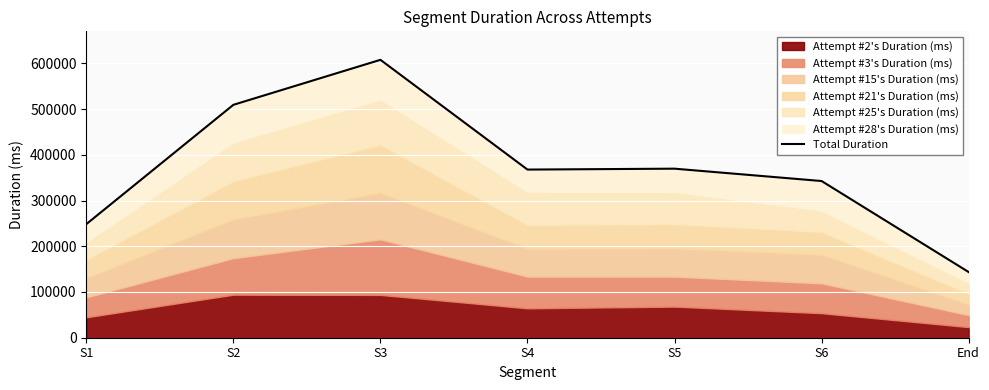

How many data points are less than 367656?

3